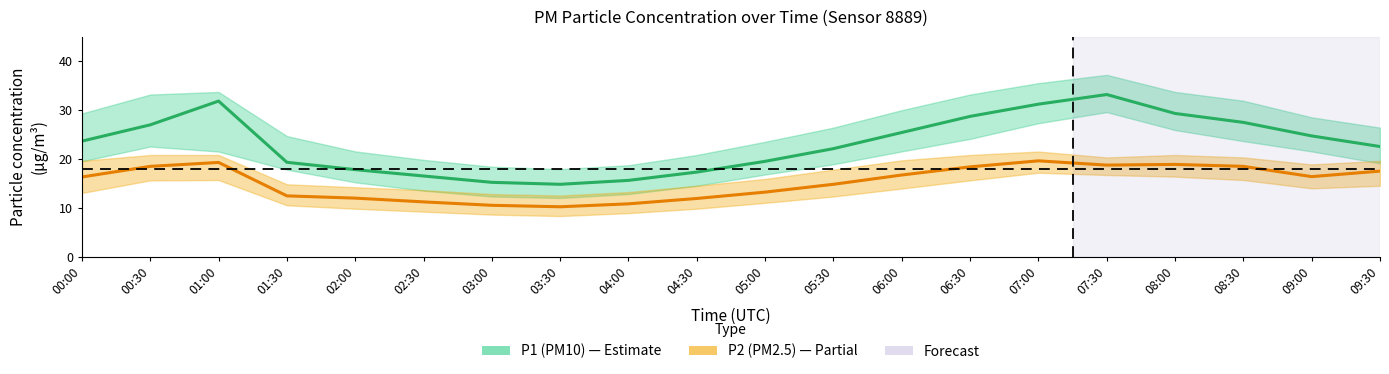

Which category has the highest value across all series?

07:30